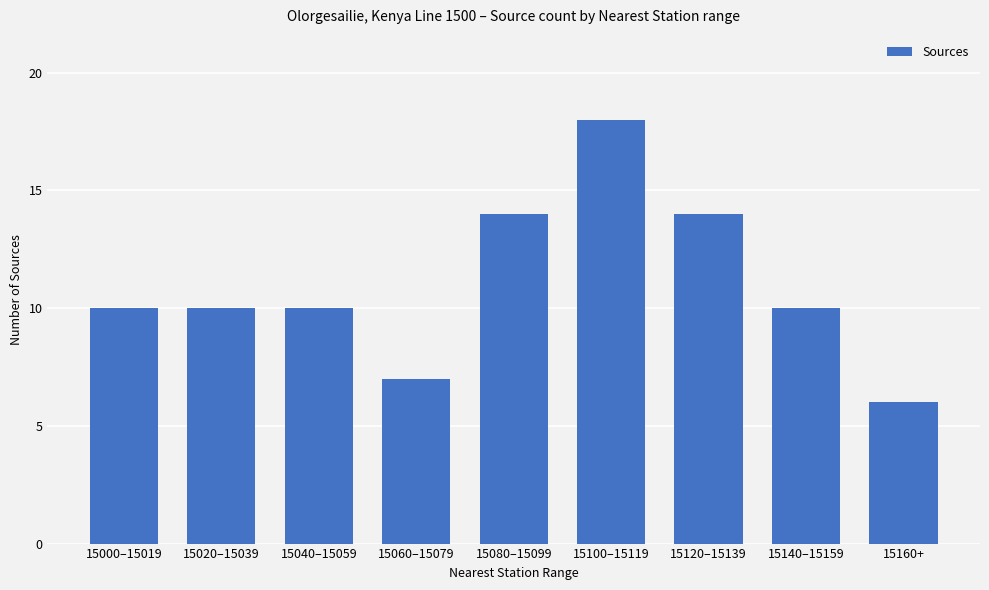

Reading right to left, list all the values displayed in this chart.

6	10	14	18	14	7	10	10	10